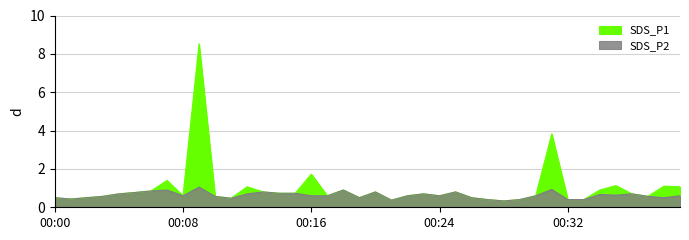

Which series changed the most between 00:17 and 00:22?

SDS_P1